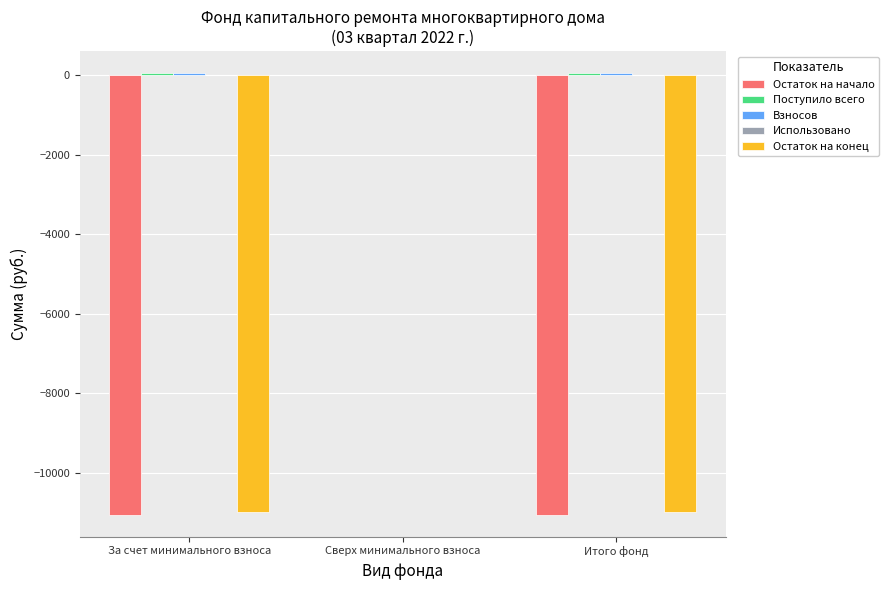

At which category is the sum across all series the highest?

Сверх минимального взноса